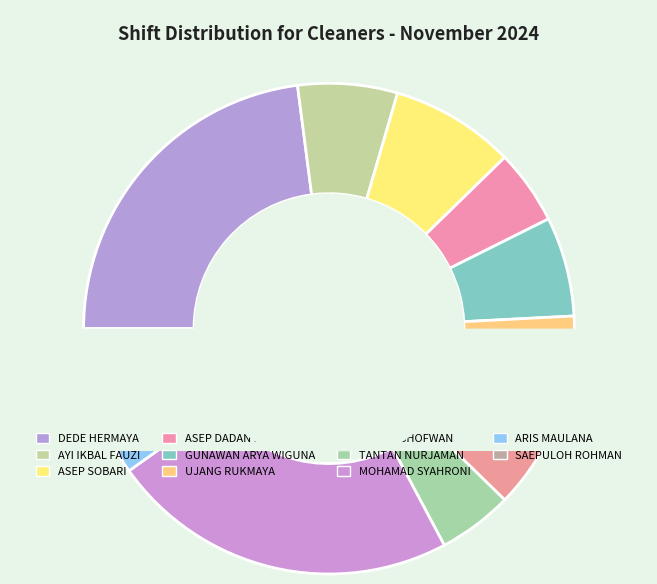

Is AHMAD SHOFWAN the majority of the pie?

No